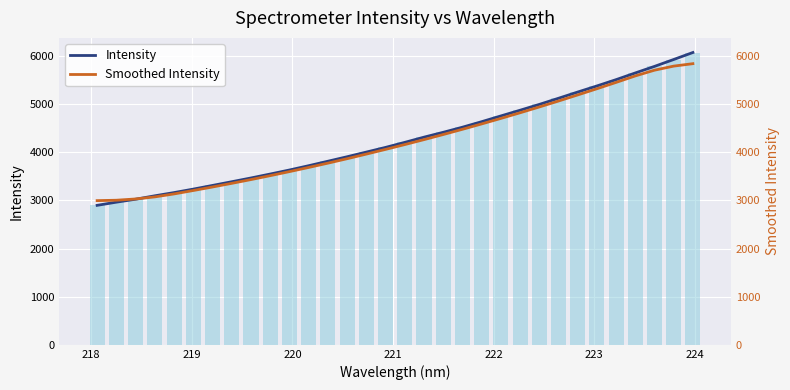

Count the number of categories in the chart.

32